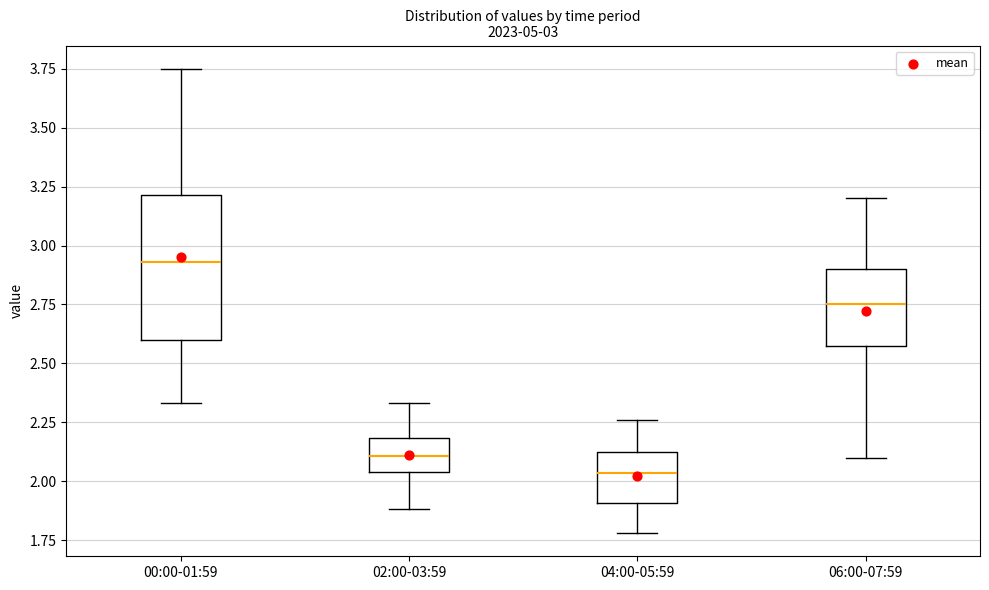

Which box has the highest median line?

00:00-01:59